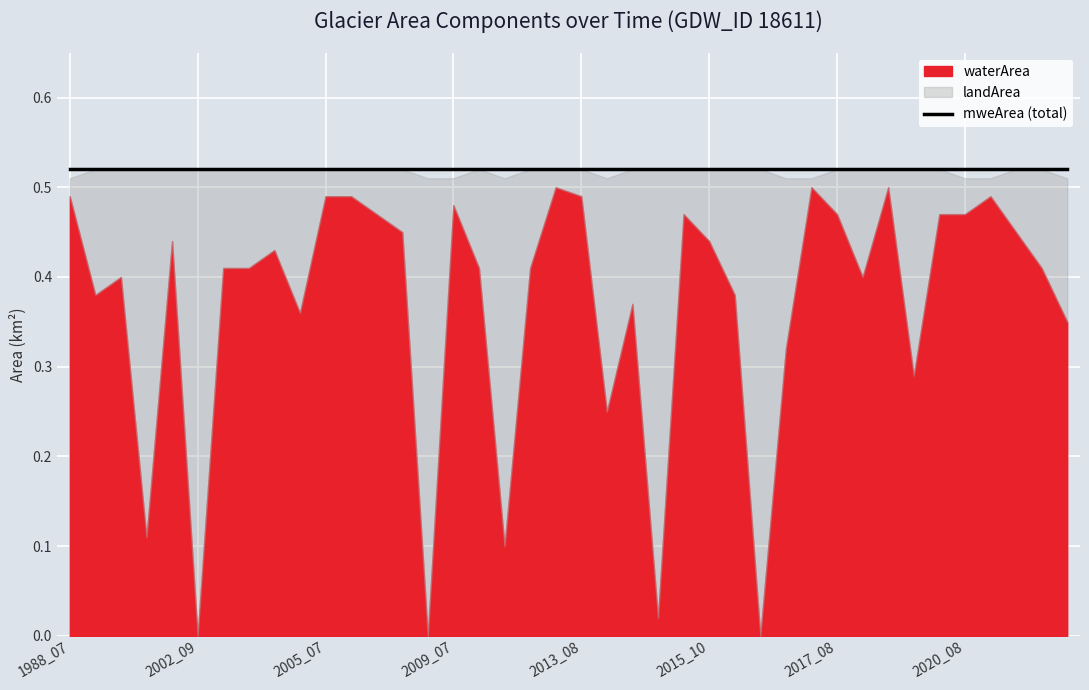

How many lines are shown in the chart?

3